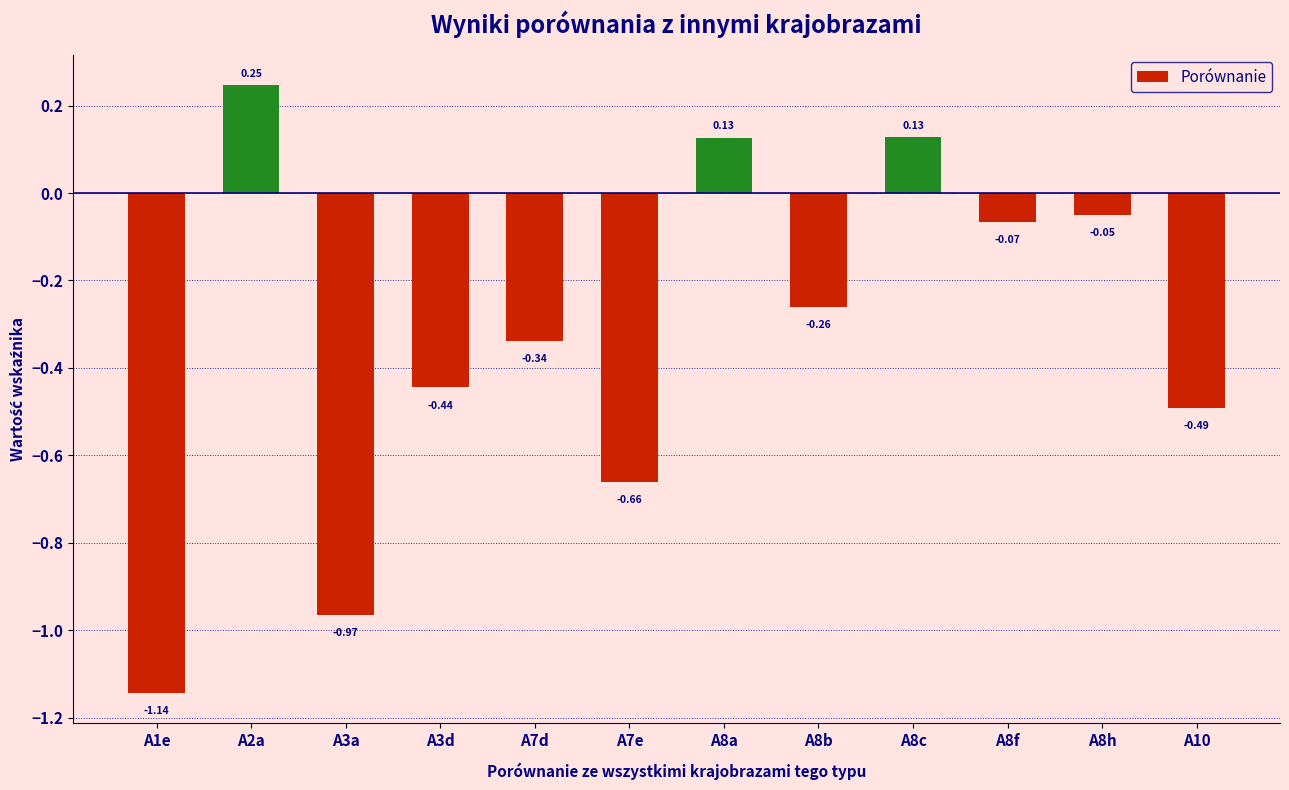

What is the label of the 3rd bar from the left?

A3a